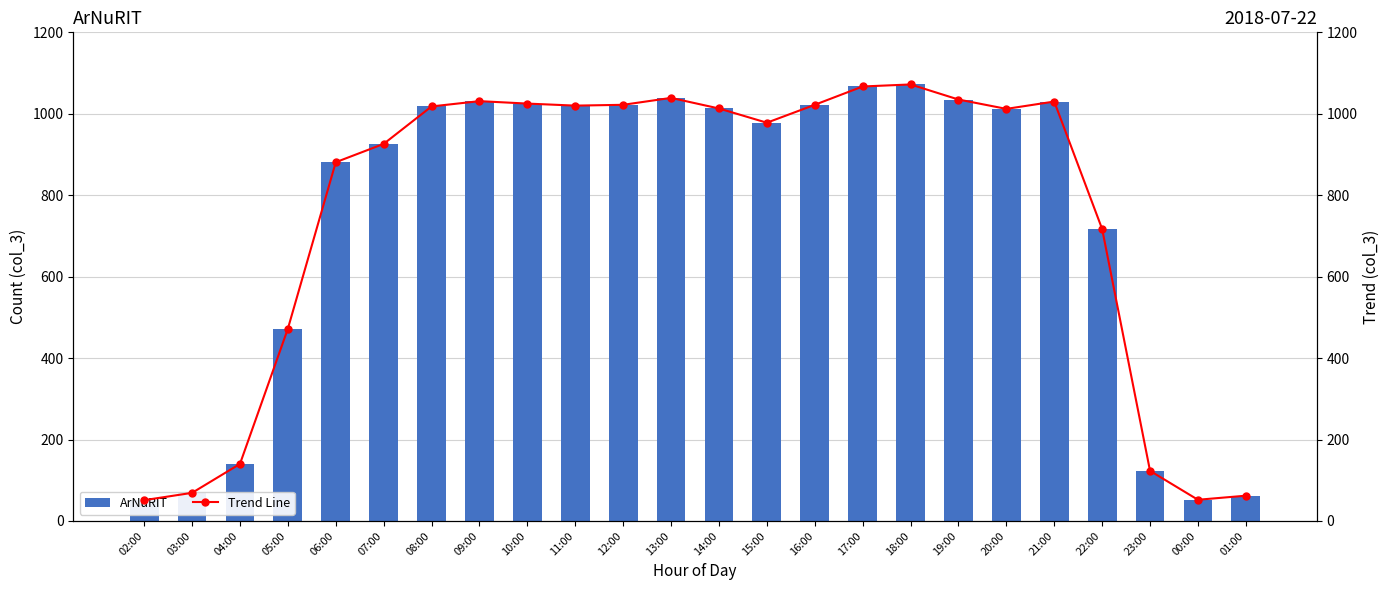

Rank the series at 12:00 from lowest to highest value.

ArNuRIT, Trend Line